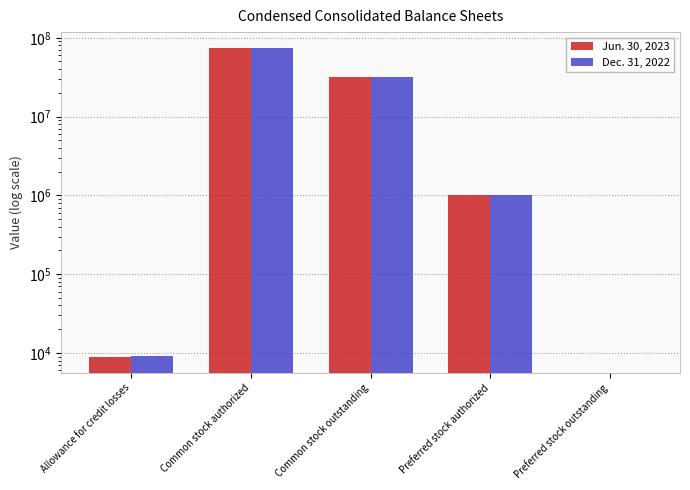

Which series has the largest range (max minus min)?

Jun. 30, 2023